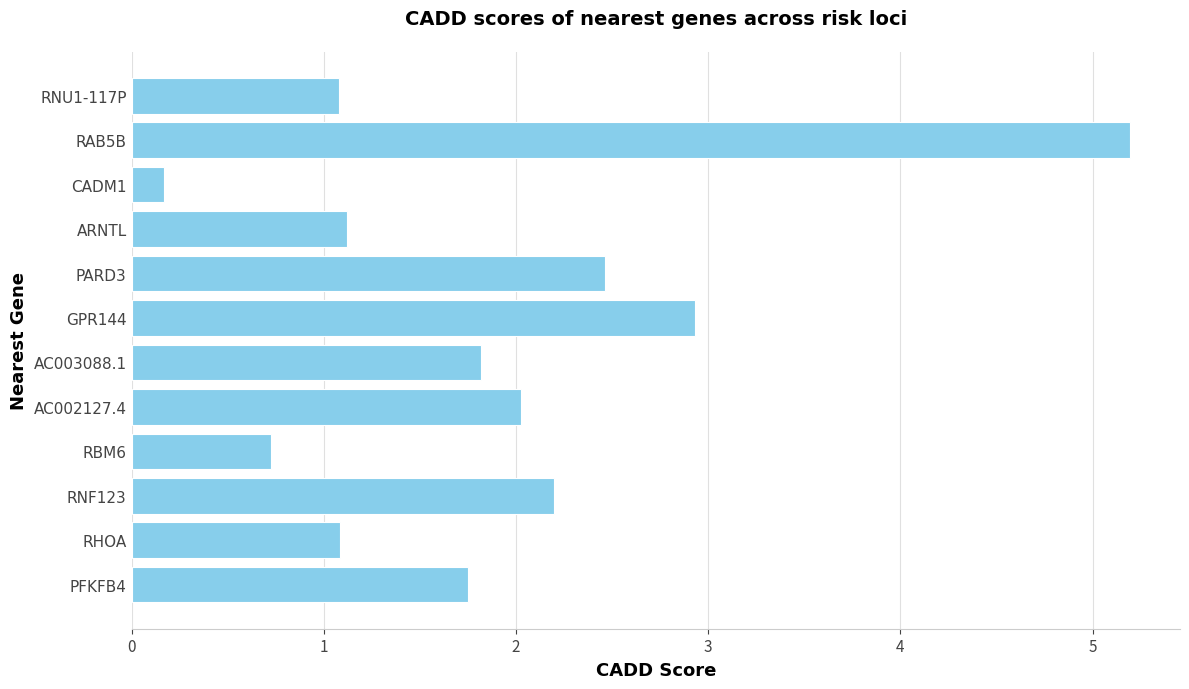

What is the difference between the second highest and second lowest values?

2.2